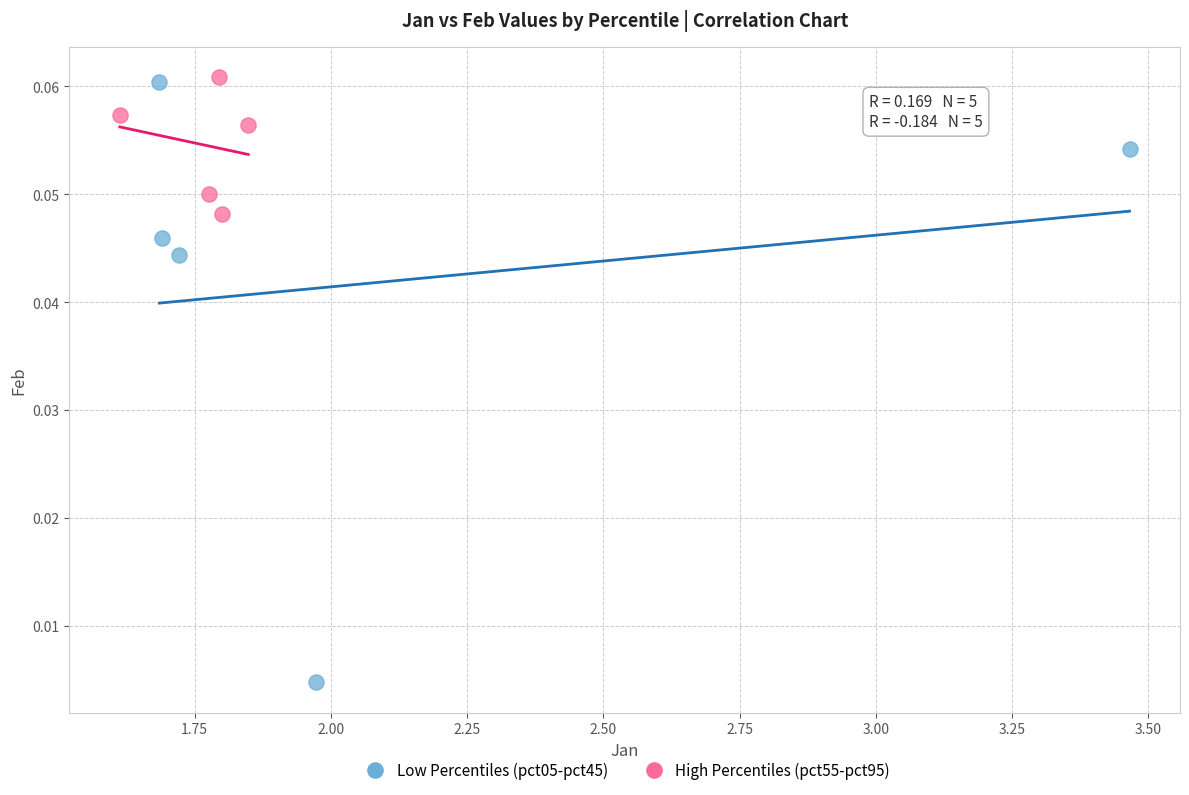

Which series has the widest spread of Y values?

Low Percentiles (pct05-pct45)